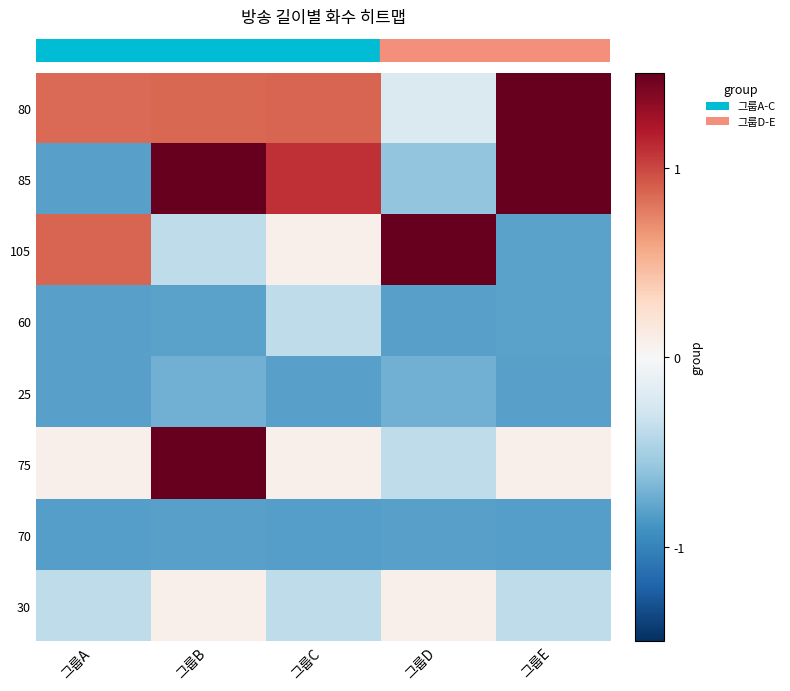

At which category is the sum across all series the highest?

그룹B